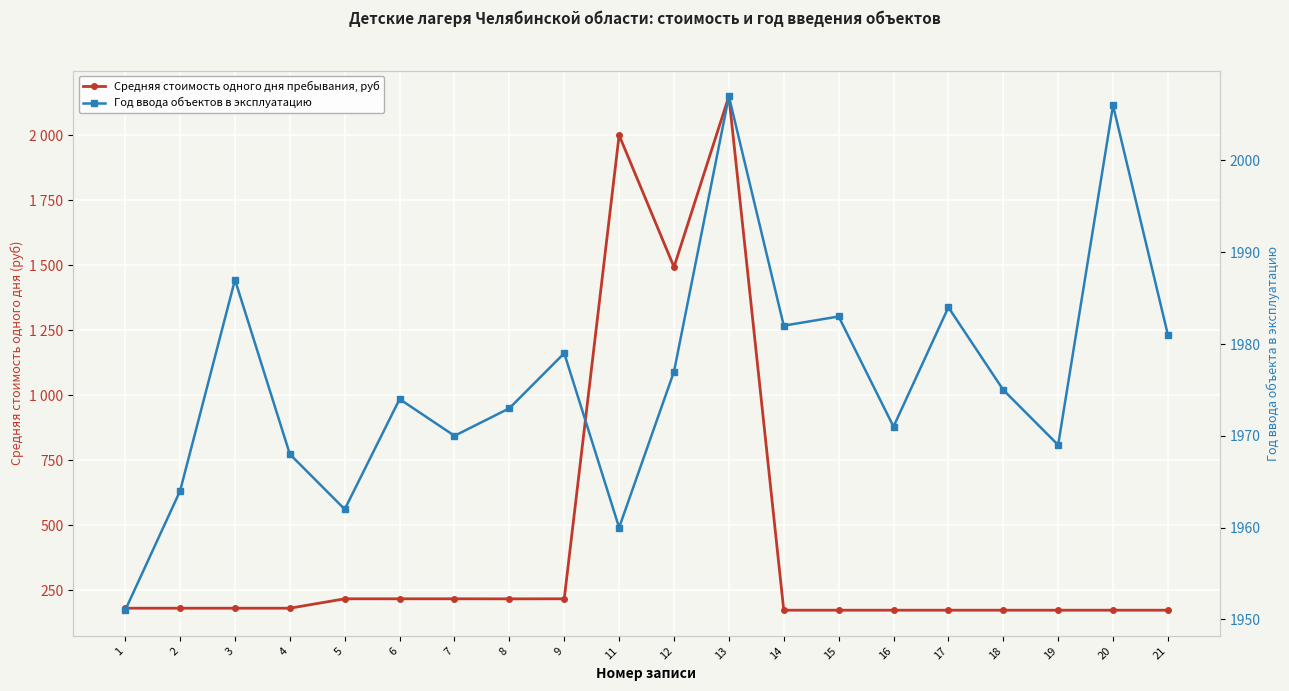

Between which two adjacent categories do Год ввода объектов в эксплуатацию and Средняя стоимость одного дня пребывания, руб first intersect?

9 and 11